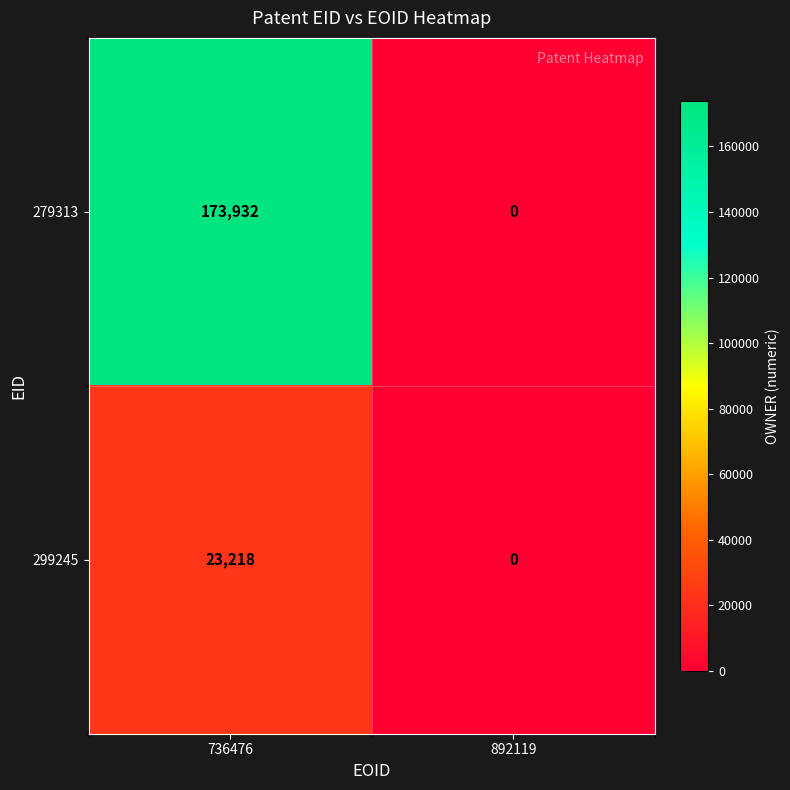

Reading left to right, transcribe all the data shown in this chart.

279313: 173932	0
299245: 23218	0